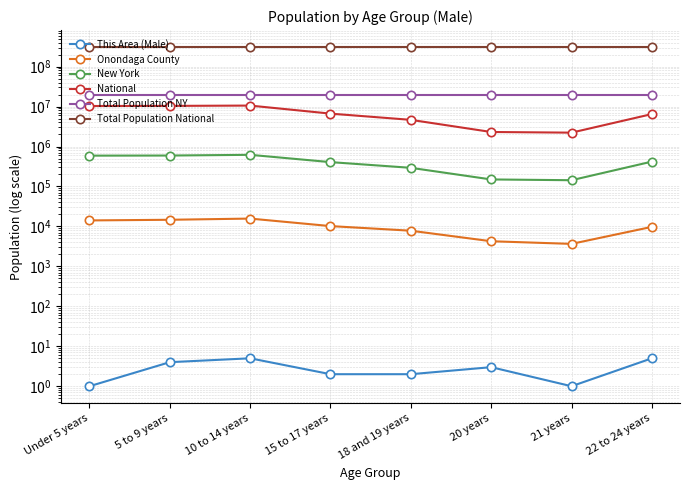

True or false: Total Population NY has a value of 19378103 at 15 to 17 years.

True